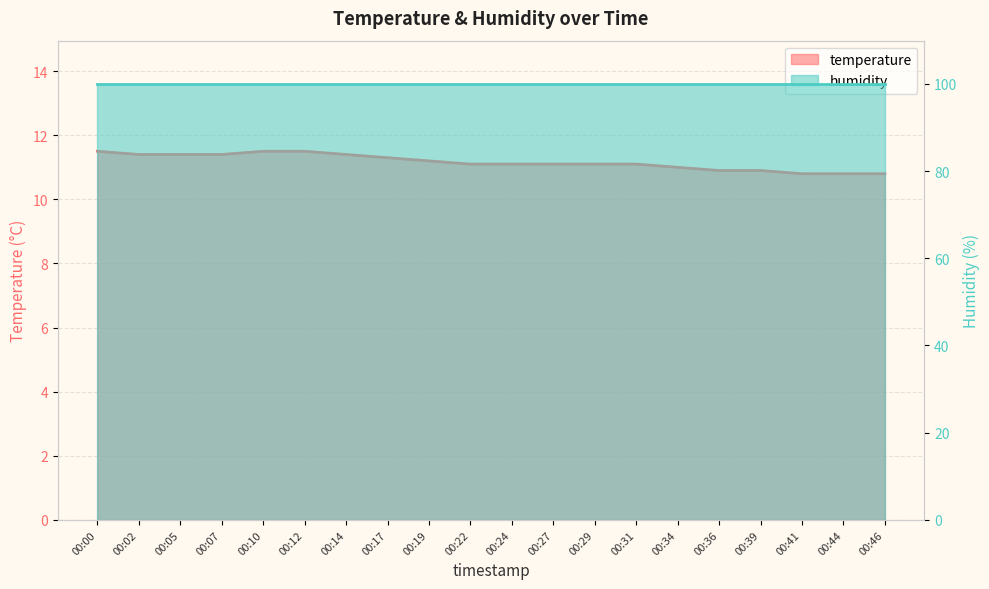

Count the number of values greater than 11.

14